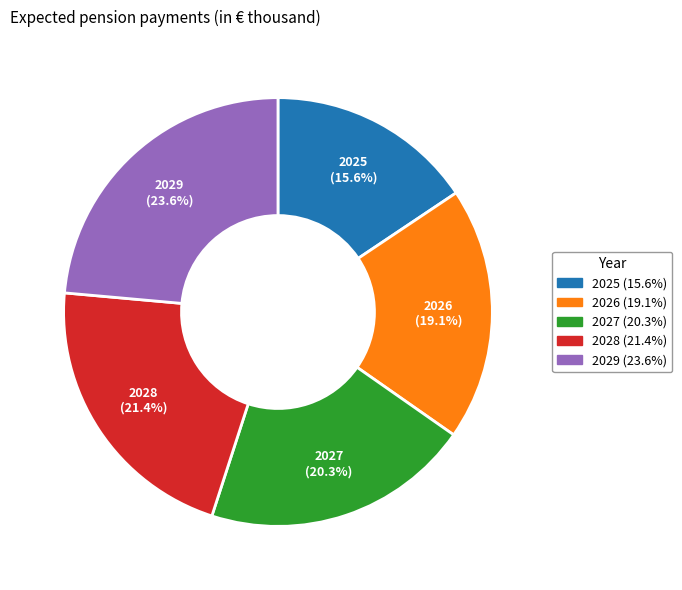

Which has a higher value, 2026 or 2029?

2029